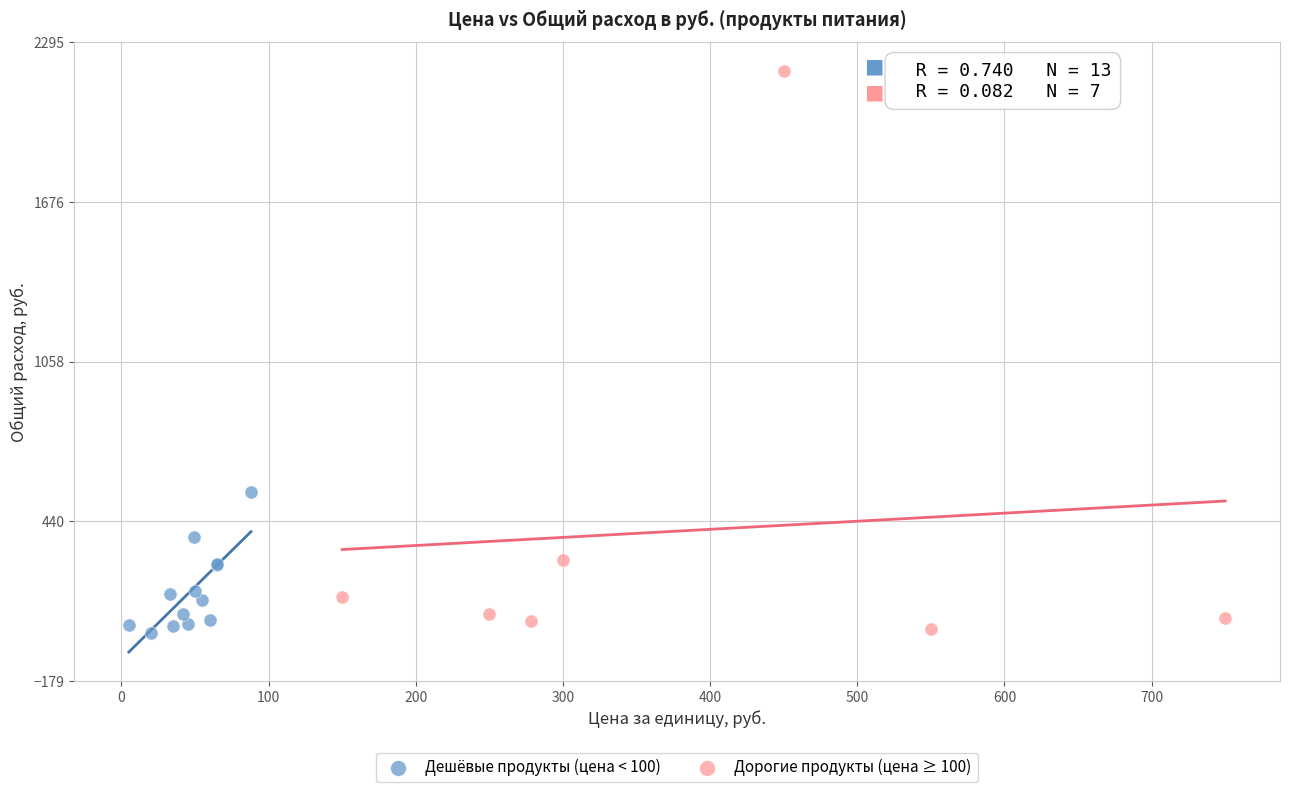

Which series reaches the maximum Y coordinate?

Дорогие продукты (цена ≥ 100)